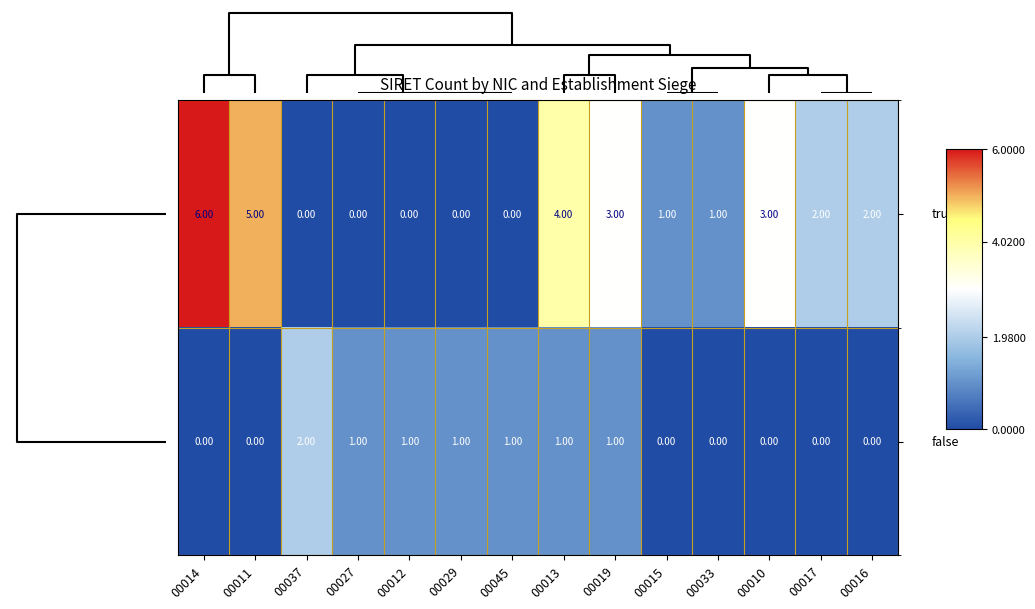

At which category is the sum across all series the highest?

00014